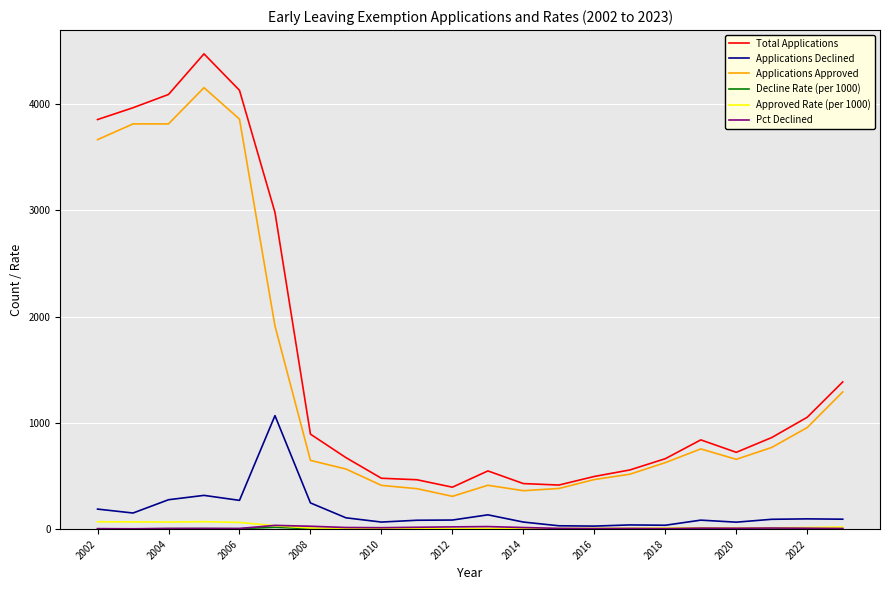

True or false: Applications Approved has more than 1 points higher than both neighbors.

True